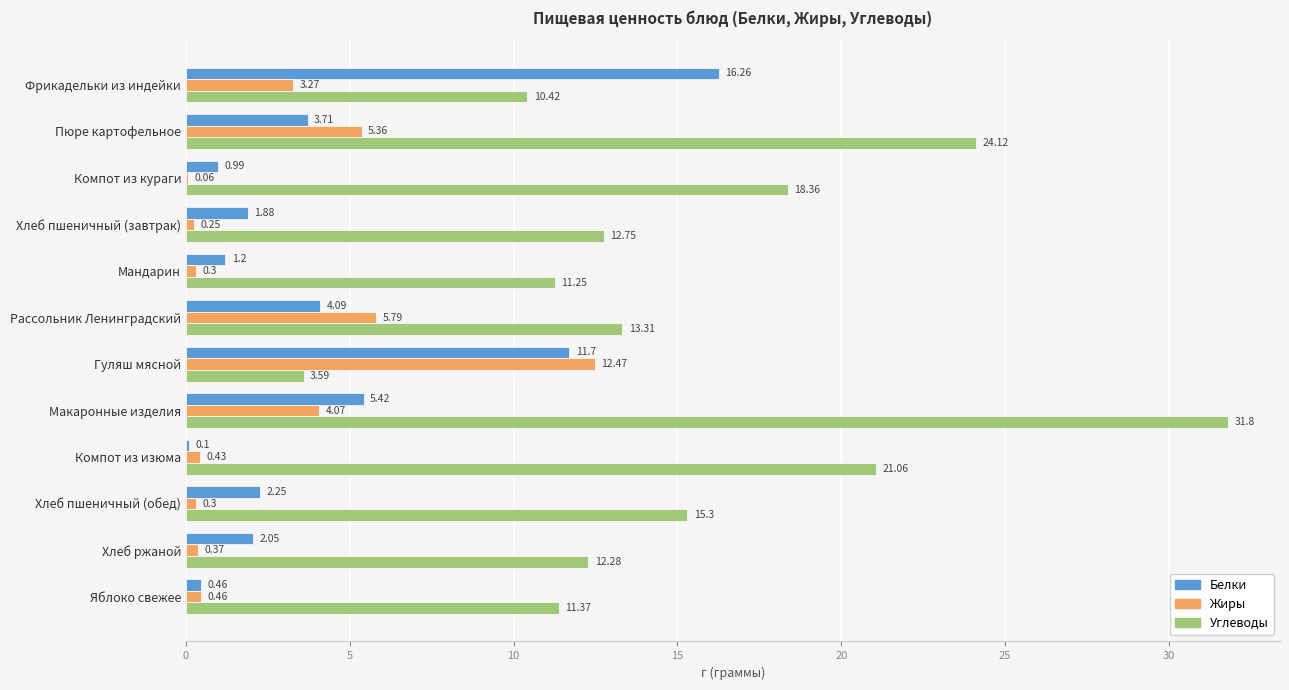

Which series changed the most between Макаронные изделия and Хлеб ржаной?

Углеводы